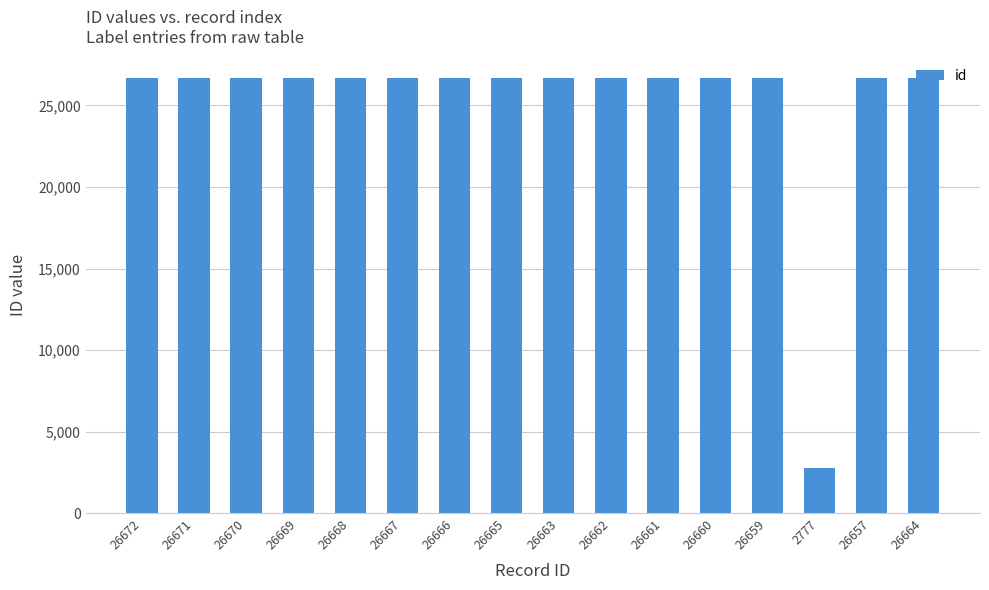

What is the label of the 11th bar from the left?

26661